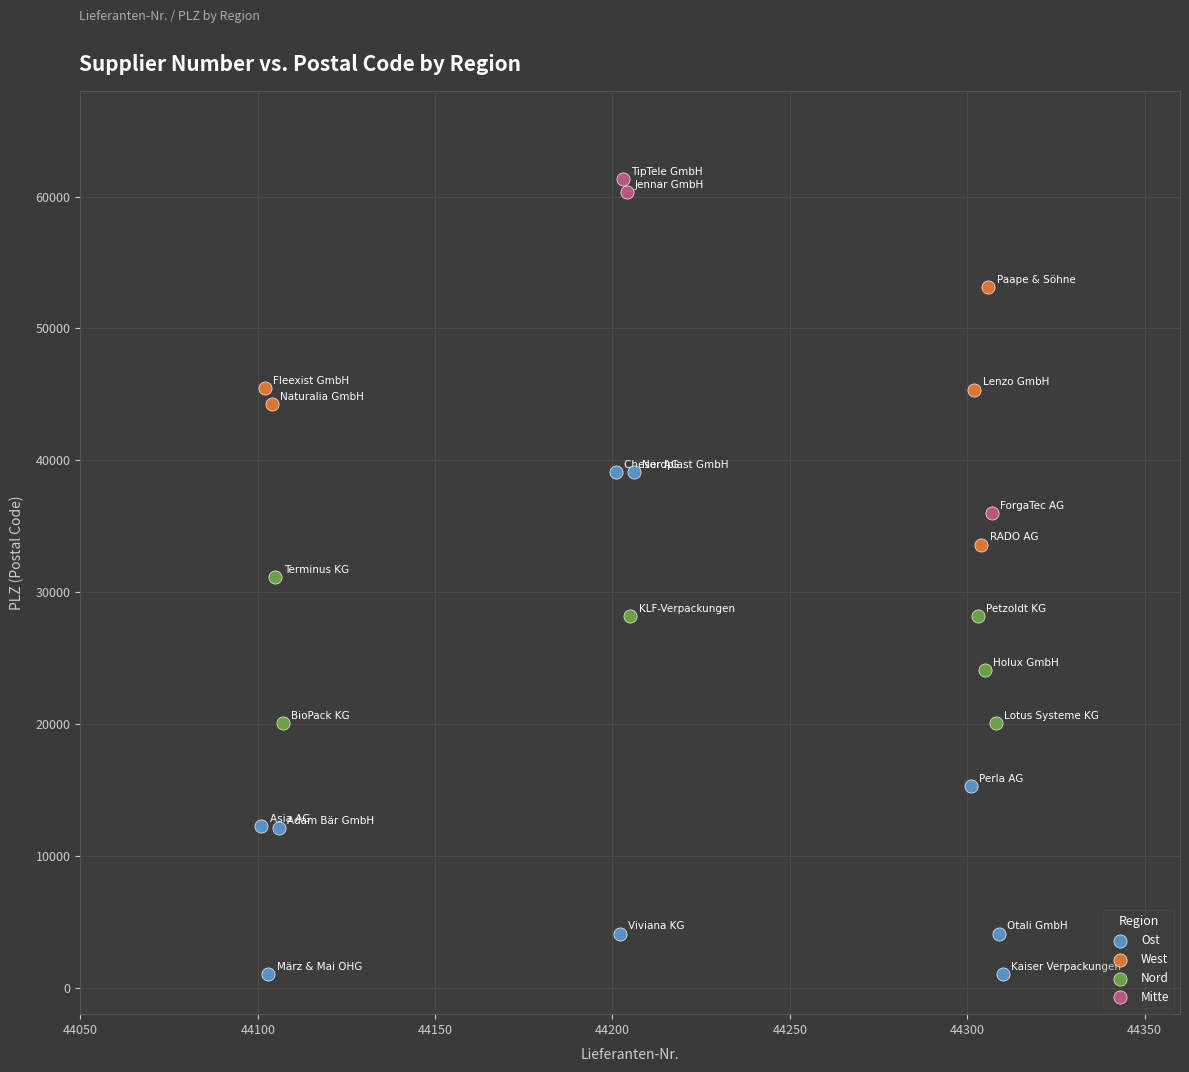

Which series reaches the minimum Y coordinate?

Ost